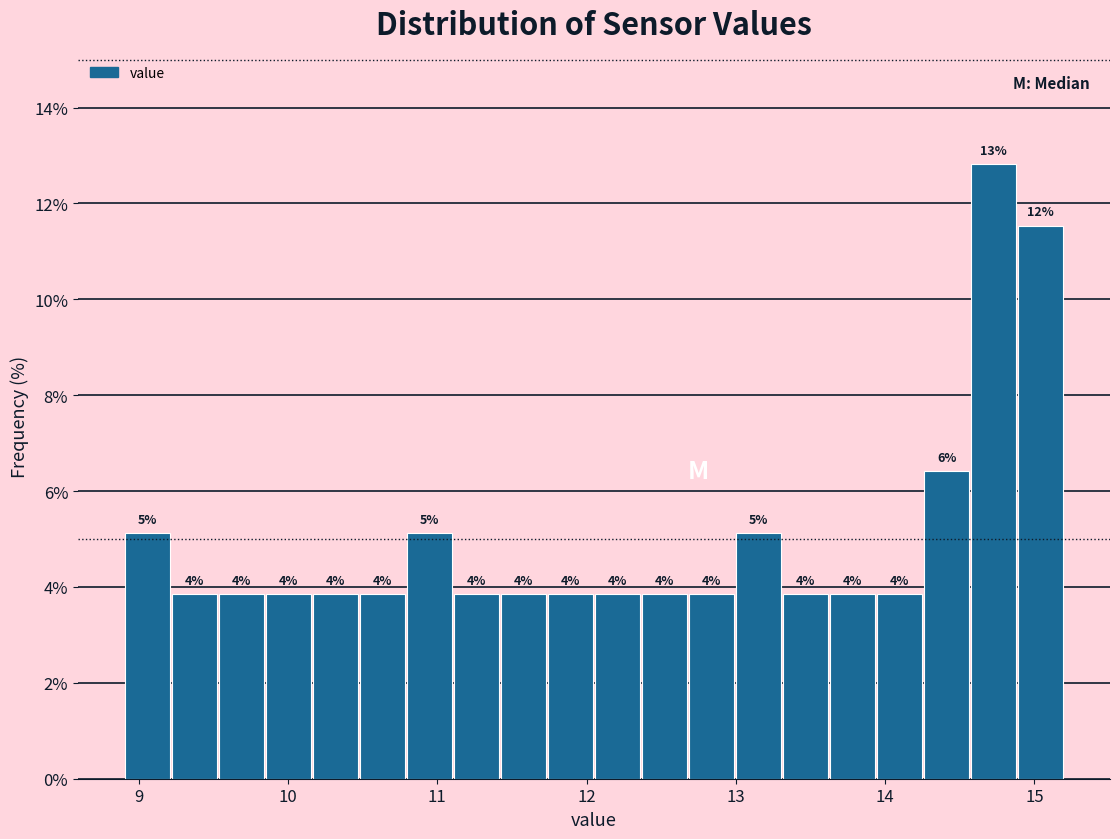

Read against the x-axis, roughly where is the centre of the tallest bar?

14.7